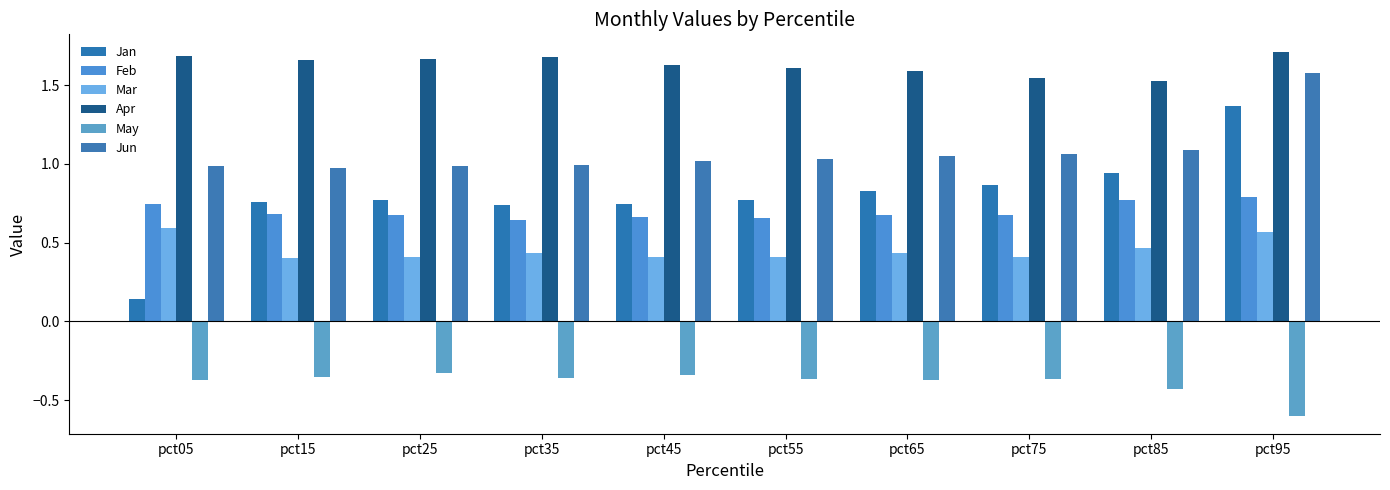

The Feb series shows 0.2 at pct35. True or false?

False